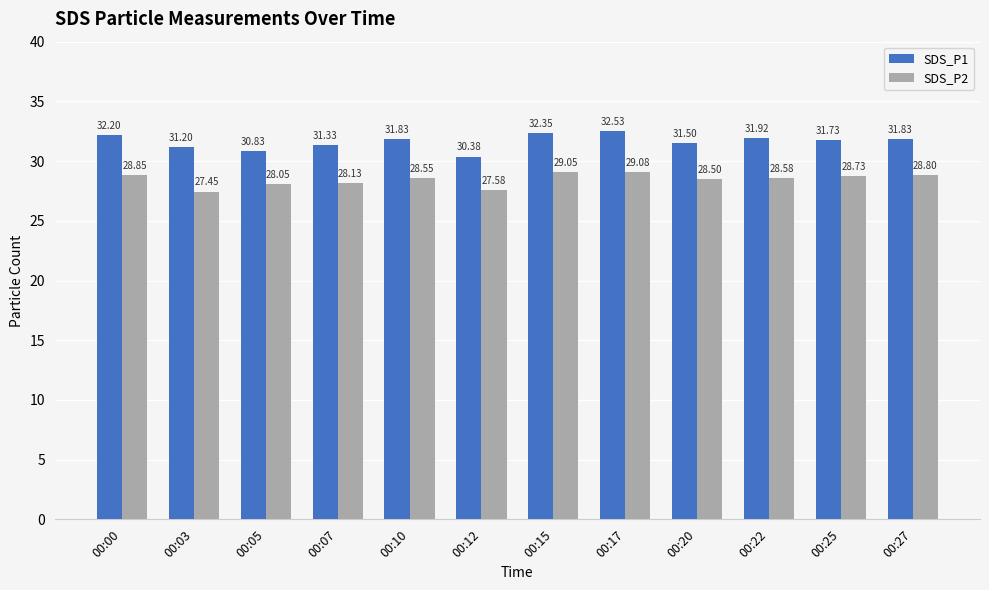

List the labels in order of SDS_P2 value, smallest first.

00:03, 00:12, 00:05, 00:07, 00:20, 00:10, 00:22, 00:25, 00:27, 00:00, 00:15, 00:17